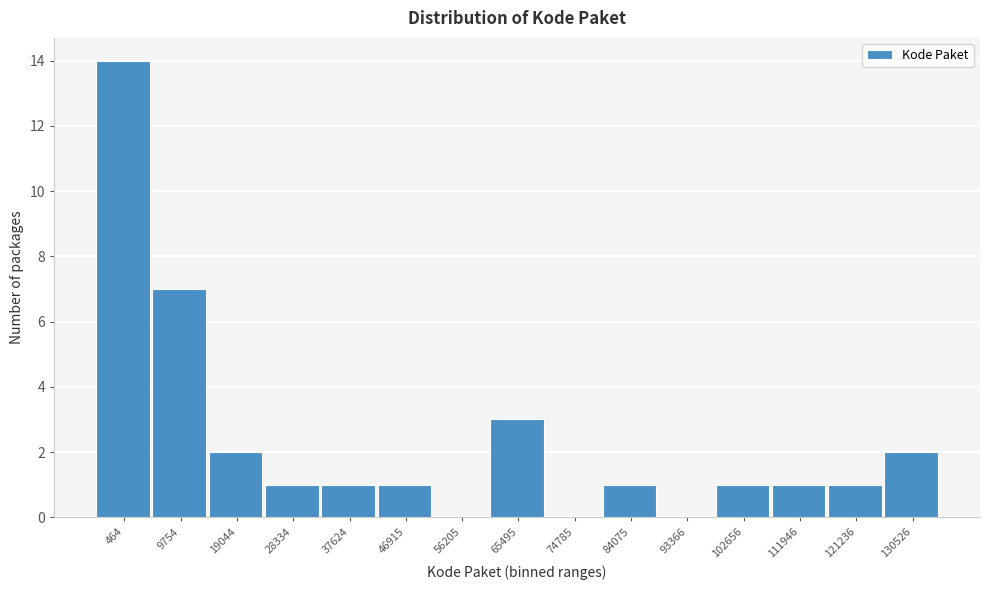

Reading right to left, extract all data points from this chart.

130526=2	121236=1	111946=1	102656=1	93366=0	84075=1	74785=0	65495=3	56205=0	46915=1	37624=1	28334=1	19044=2	9754=7	464=14